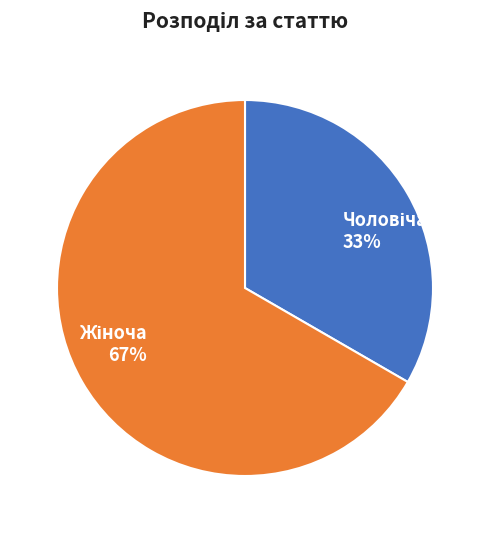

Is there a majority slice in this chart?

Yes